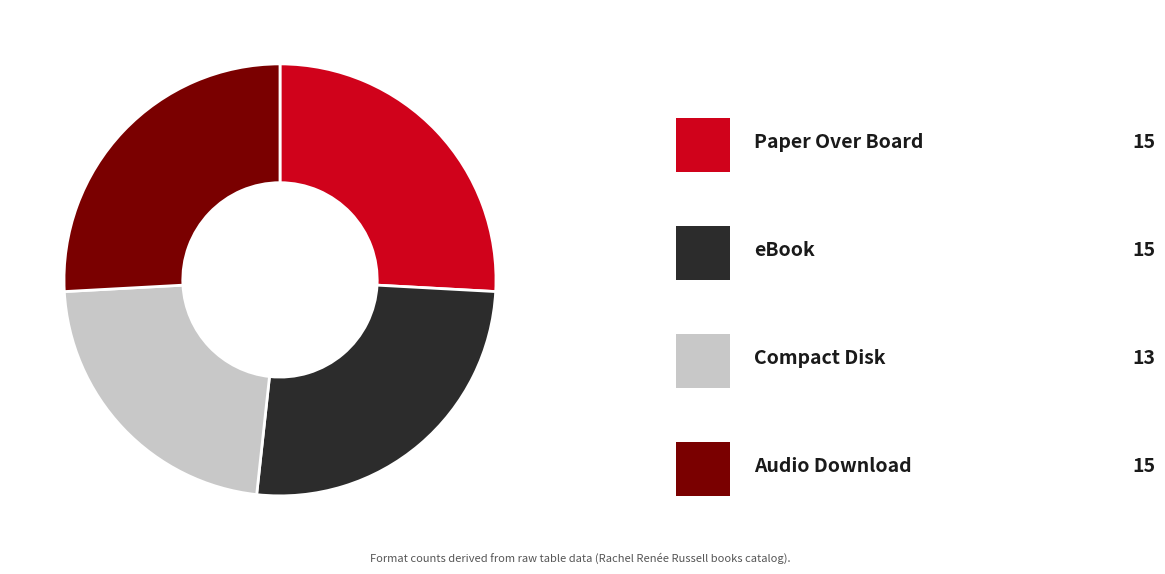

Does any single category account for the majority?

No